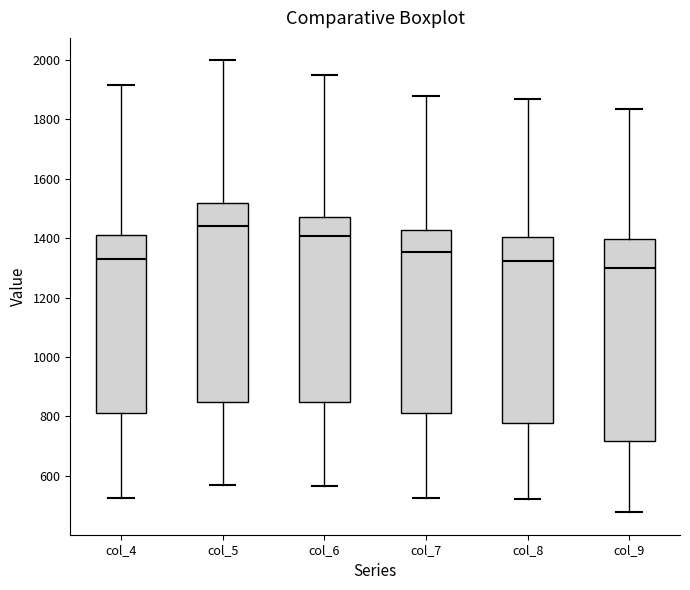

Reading left to right, read every box against the y-axis: the position of its median line, the range the box covers, and the ends of its whiskers. The values are not printed on the chart, so give them approximately, as read against the axis.

col_4: median 1340, box 820 to 1400, whiskers 520 to 1920
col_5: median 1440, box 840 to 1520, whiskers 560 to 2000
col_6: median 1400, box 840 to 1480, whiskers 560 to 1960
col_7: median 1360, box 820 to 1420, whiskers 520 to 1880
col_8: median 1320, box 780 to 1400, whiskers 520 to 1860
col_9: median 1300, box 720 to 1400, whiskers 480 to 1840